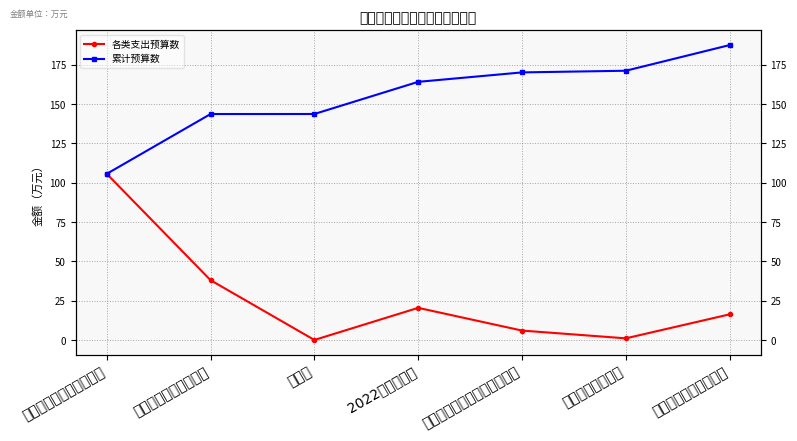

The value of 各类支出预算数 at 2022年绩效奖金 is 32.1. True or false?

False